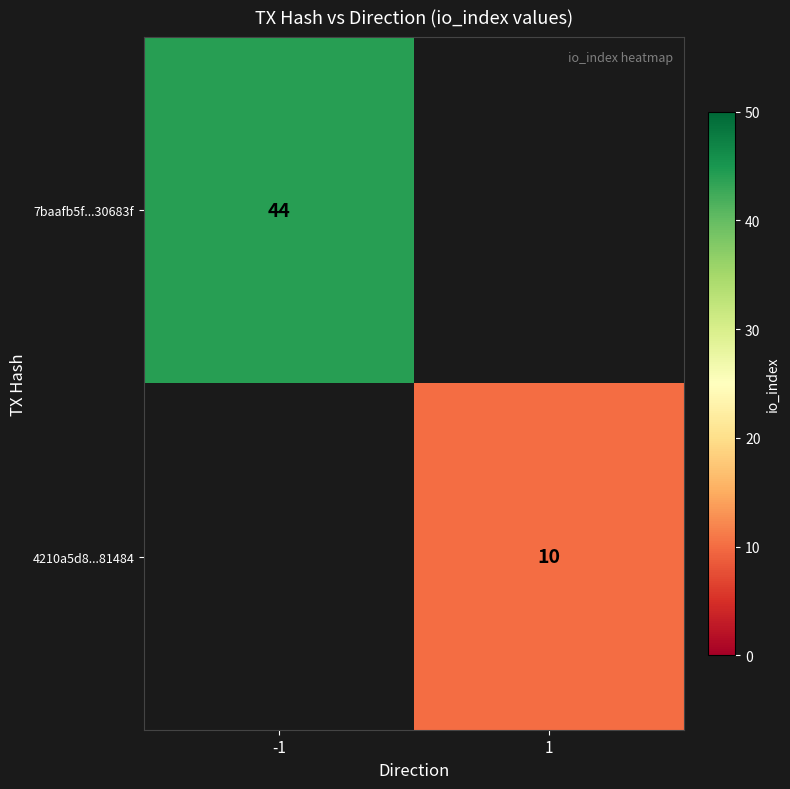

The value of 4210a5d8...81484 at 1 is 10. True or false?

True